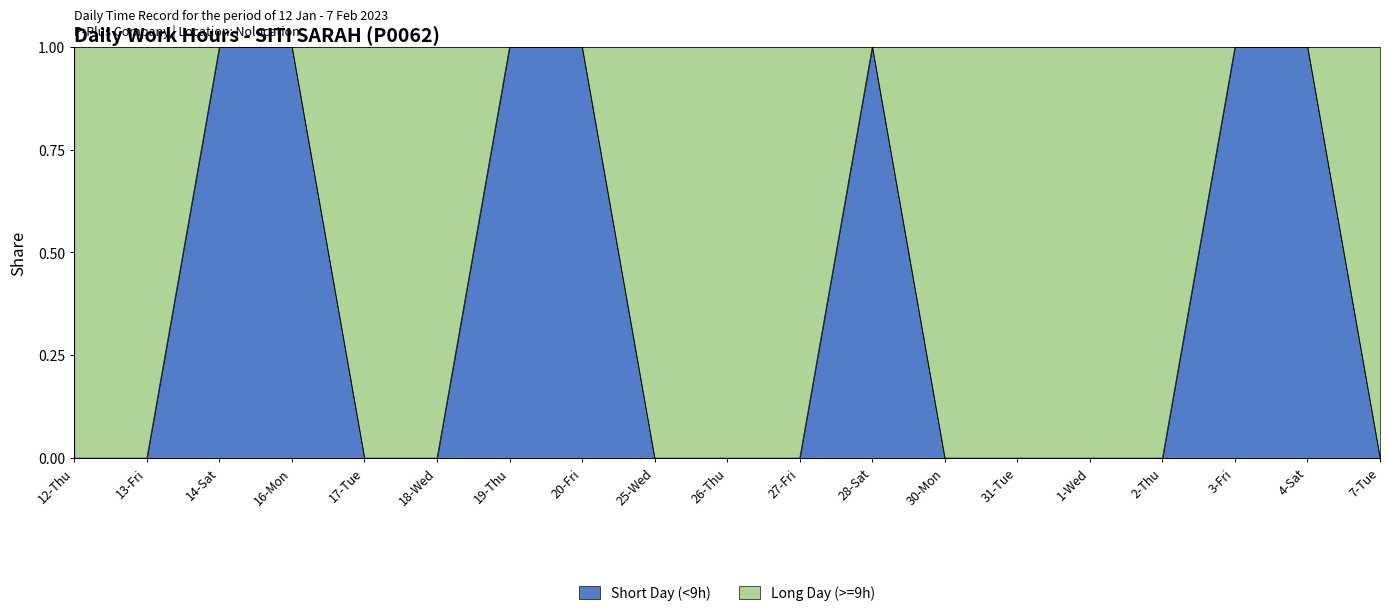

What is the difference between the second highest and second lowest values?

1